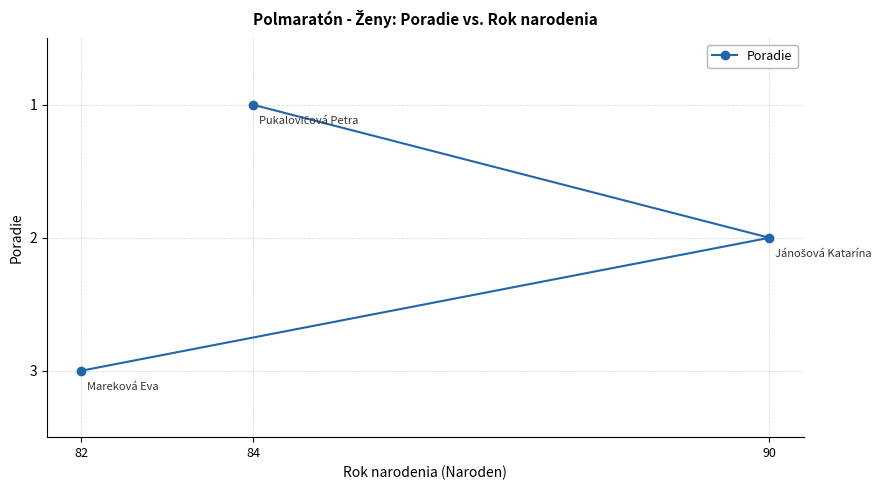

List the labels in order of value, largest first.

82, 90, 84